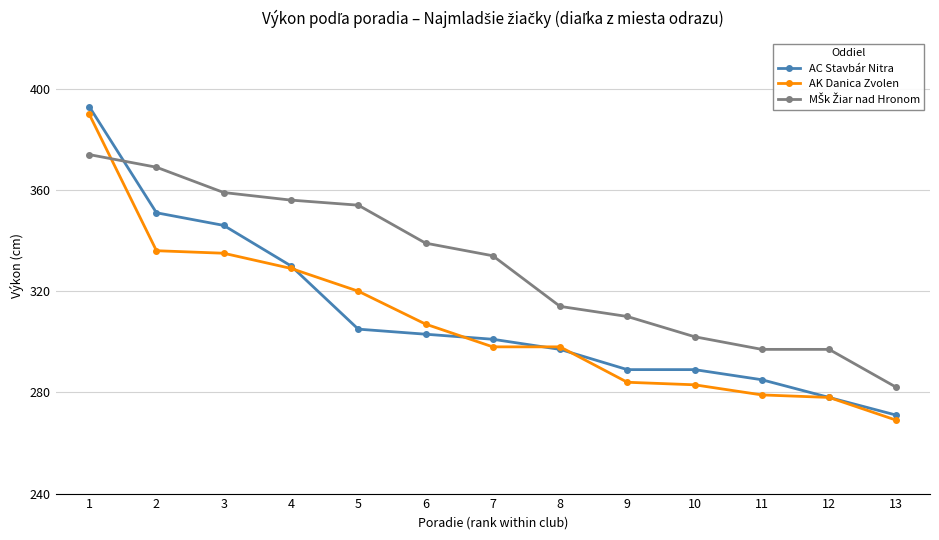

Which label corresponds to the smallest value in the chart?

13